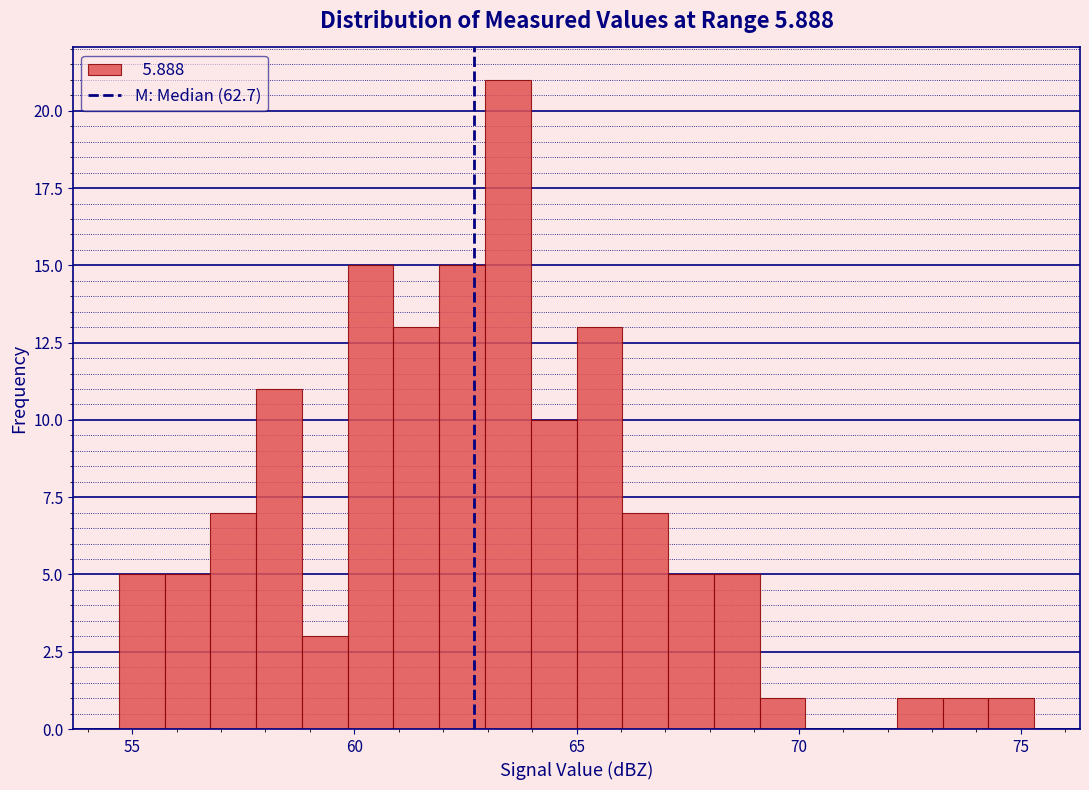

Around what value on the x-axis is the tallest bar? Give the approximate position of its centre, as read against the axis.

63.5